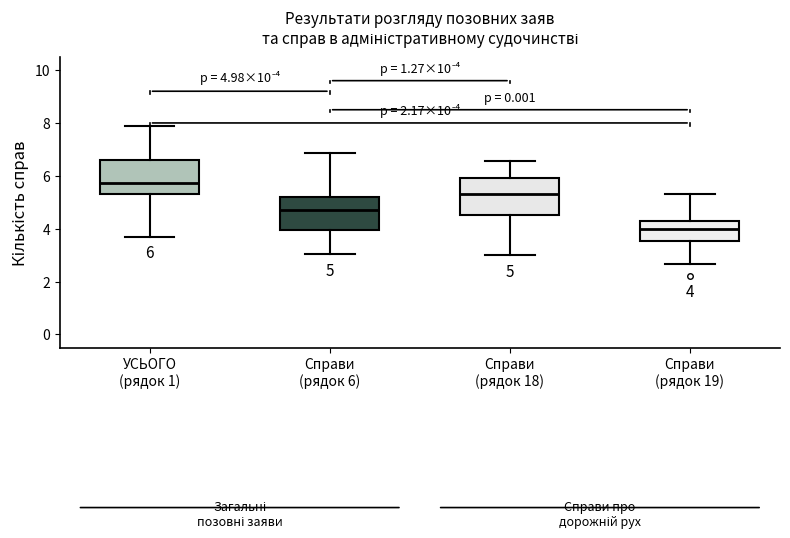

Which box has the lowest median line?

Справи (рядок 19)